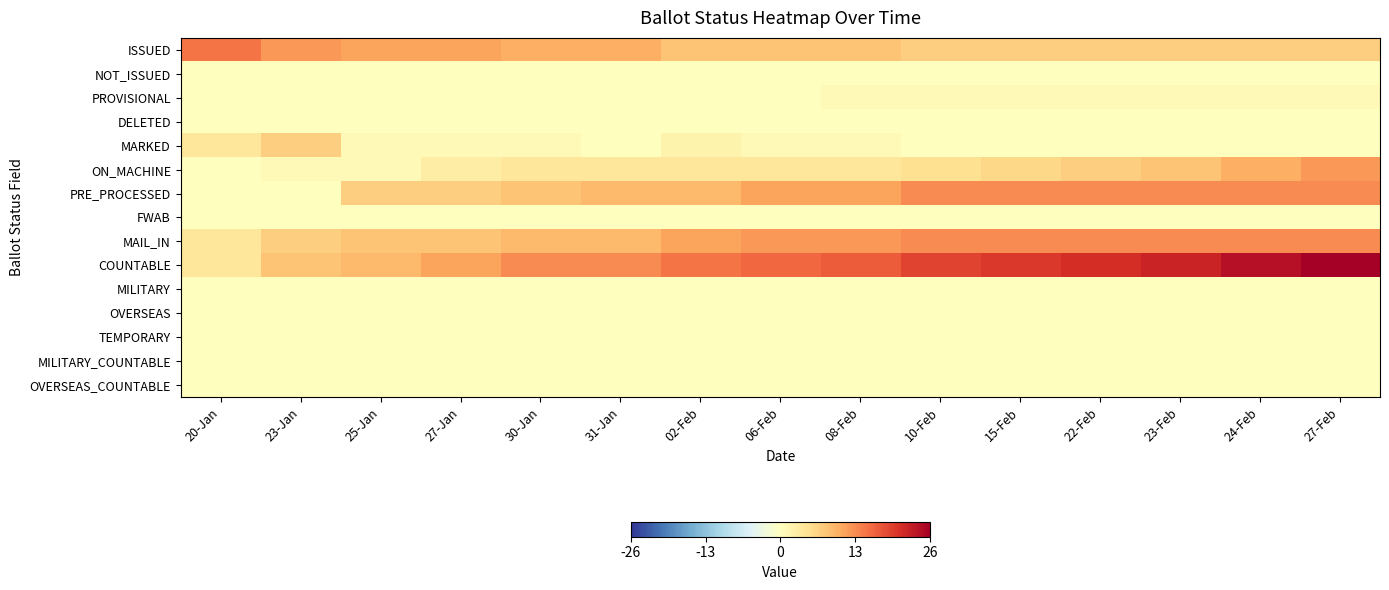

Reading left to right, what are all the values shown in this chart?

ISSUED: 20-Jan=15	23-Jan=12	25-Jan=11	27-Jan=11	30-Jan=10	31-Jan=10	02-Feb=8	06-Feb=8	08-Feb=8	10-Feb=7	15-Feb=7	22-Feb=7	23-Feb=7	24-Feb=7	27-Feb=7
NOT_ISSUED: 20-Jan=0	23-Jan=0	25-Jan=0	27-Jan=0	30-Jan=0	31-Jan=0	02-Feb=0	06-Feb=0	08-Feb=0	10-Feb=0	15-Feb=0	22-Feb=0	23-Feb=0	24-Feb=0	27-Feb=0
PROVISIONAL: 20-Jan=0	23-Jan=0	25-Jan=0	27-Jan=0	30-Jan=0	31-Jan=0	02-Feb=0	06-Feb=0	08-Feb=1	10-Feb=1	15-Feb=1	22-Feb=1	23-Feb=1	24-Feb=1	27-Feb=1
DELETED: 20-Jan=0	23-Jan=0	25-Jan=0	27-Jan=0	30-Jan=0	31-Jan=0	02-Feb=0	06-Feb=0	08-Feb=0	10-Feb=0	15-Feb=0	22-Feb=0	23-Feb=0	24-Feb=0	27-Feb=0
MARKED: 20-Jan=4	23-Jan=7	25-Jan=1	27-Jan=1	30-Jan=1	31-Jan=0	02-Feb=2	06-Feb=1	08-Feb=1	10-Feb=0	15-Feb=0	22-Feb=0	23-Feb=0	24-Feb=0	27-Feb=0
ON_MACHINE: 20-Jan=0	23-Jan=1	25-Jan=1	27-Jan=3	30-Jan=4	31-Jan=4	02-Feb=4	06-Feb=4	08-Feb=4	10-Feb=5	15-Feb=6	22-Feb=7	23-Feb=8	24-Feb=10	27-Feb=12
PRE_PROCESSED: 20-Jan=0	23-Jan=0	25-Jan=7	27-Jan=7	30-Jan=8	31-Jan=9	02-Feb=9	06-Feb=11	08-Feb=11	10-Feb=13	15-Feb=13	22-Feb=13	23-Feb=13	24-Feb=13	27-Feb=13
FWAB: 20-Jan=0	23-Jan=0	25-Jan=0	27-Jan=0	30-Jan=0	31-Jan=0	02-Feb=0	06-Feb=0	08-Feb=0	10-Feb=0	15-Feb=0	22-Feb=0	23-Feb=0	24-Feb=0	27-Feb=0
MAIL_IN: 20-Jan=4	23-Jan=7	25-Jan=8	27-Jan=8	30-Jan=9	31-Jan=9	02-Feb=11	06-Feb=12	08-Feb=12	10-Feb=13	15-Feb=13	22-Feb=13	23-Feb=13	24-Feb=13	27-Feb=13
COUNTABLE: 20-Jan=4	23-Jan=8	25-Jan=9	27-Jan=11	30-Jan=13	31-Jan=13	02-Feb=15	06-Feb=16	08-Feb=17	10-Feb=19	15-Feb=20	22-Feb=21	23-Feb=22	24-Feb=24	27-Feb=26
MILITARY: 20-Jan=0	23-Jan=0	25-Jan=0	27-Jan=0	30-Jan=0	31-Jan=0	02-Feb=0	06-Feb=0	08-Feb=0	10-Feb=0	15-Feb=0	22-Feb=0	23-Feb=0	24-Feb=0	27-Feb=0
OVERSEAS: 20-Jan=0	23-Jan=0	25-Jan=0	27-Jan=0	30-Jan=0	31-Jan=0	02-Feb=0	06-Feb=0	08-Feb=0	10-Feb=0	15-Feb=0	22-Feb=0	23-Feb=0	24-Feb=0	27-Feb=0
TEMPORARY: 20-Jan=0	23-Jan=0	25-Jan=0	27-Jan=0	30-Jan=0	31-Jan=0	02-Feb=0	06-Feb=0	08-Feb=0	10-Feb=0	15-Feb=0	22-Feb=0	23-Feb=0	24-Feb=0	27-Feb=0
MILITARY_COUNTABLE: 20-Jan=0	23-Jan=0	25-Jan=0	27-Jan=0	30-Jan=0	31-Jan=0	02-Feb=0	06-Feb=0	08-Feb=0	10-Feb=0	15-Feb=0	22-Feb=0	23-Feb=0	24-Feb=0	27-Feb=0
OVERSEAS_COUNTABLE: 20-Jan=0	23-Jan=0	25-Jan=0	27-Jan=0	30-Jan=0	31-Jan=0	02-Feb=0	06-Feb=0	08-Feb=0	10-Feb=0	15-Feb=0	22-Feb=0	23-Feb=0	24-Feb=0	27-Feb=0